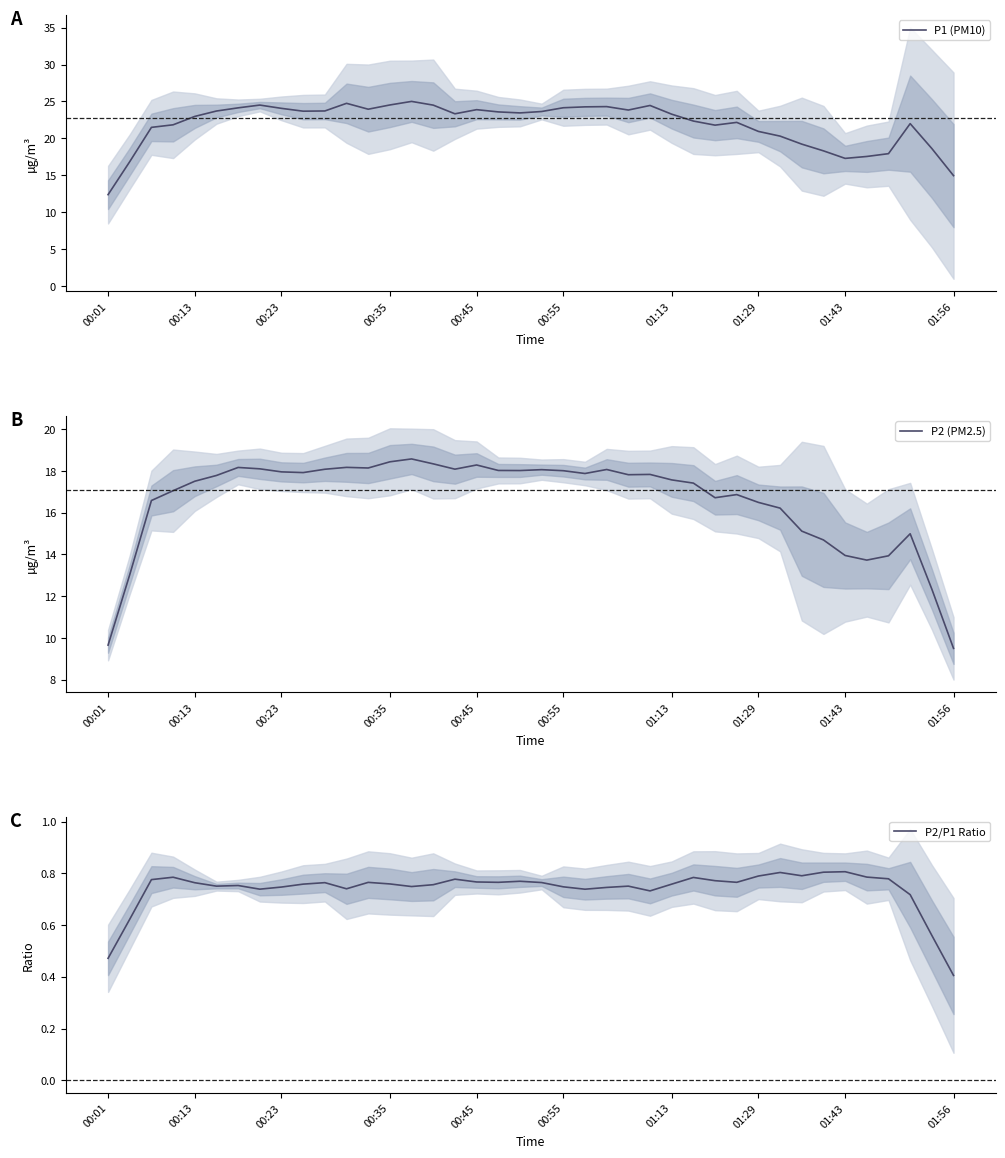

What is the difference between the highest and lowest values at 36?

17.2